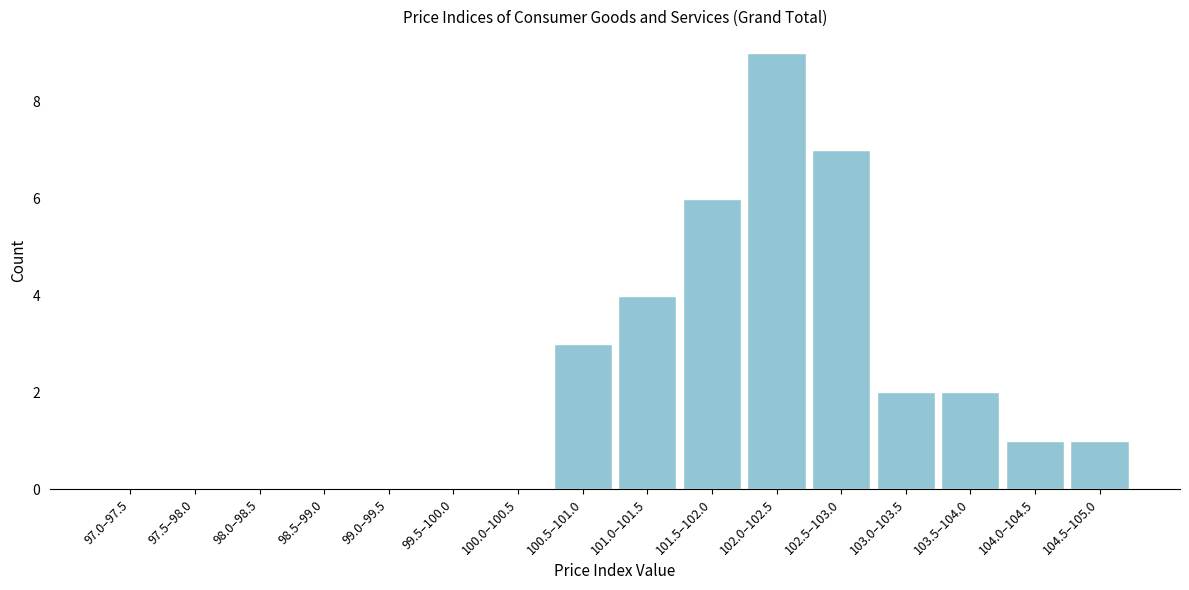

Reading left to right, what are all the values shown in this chart?

97.0–97.5=0	97.5–98.0=0	98.0–98.5=0	98.5–99.0=0	99.0–99.5=0	99.5–100.0=0	100.0–100.5=0	100.5–101.0=3	101.0–101.5=4	101.5–102.0=6	102.0–102.5=9	102.5–103.0=7	103.0–103.5=2	103.5–104.0=2	104.0–104.5=1	104.5–105.0=1